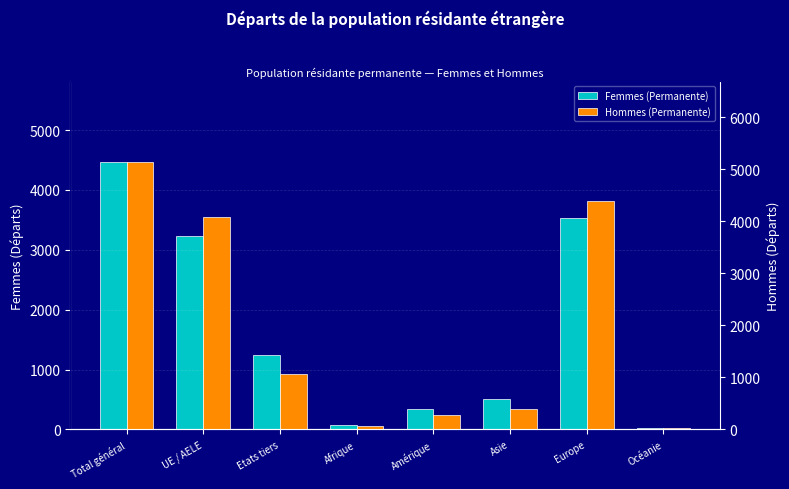

How many data points does each series have?

8